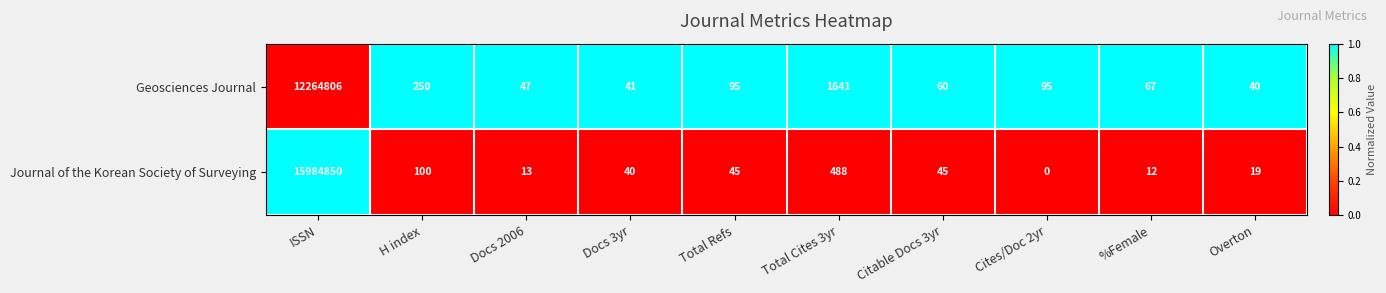

Is the value of Journal of the Korean Society of Surveying at Overton greater than the value of Geosciences Journal at ISSN?

No